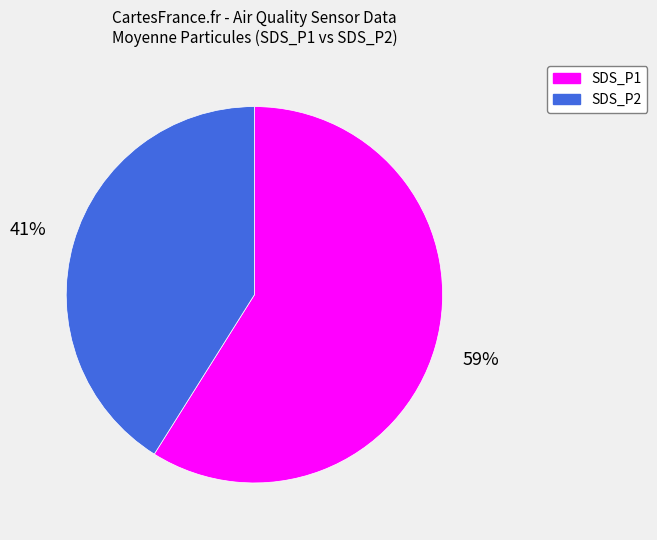

Count the number of slices in the pie.

2